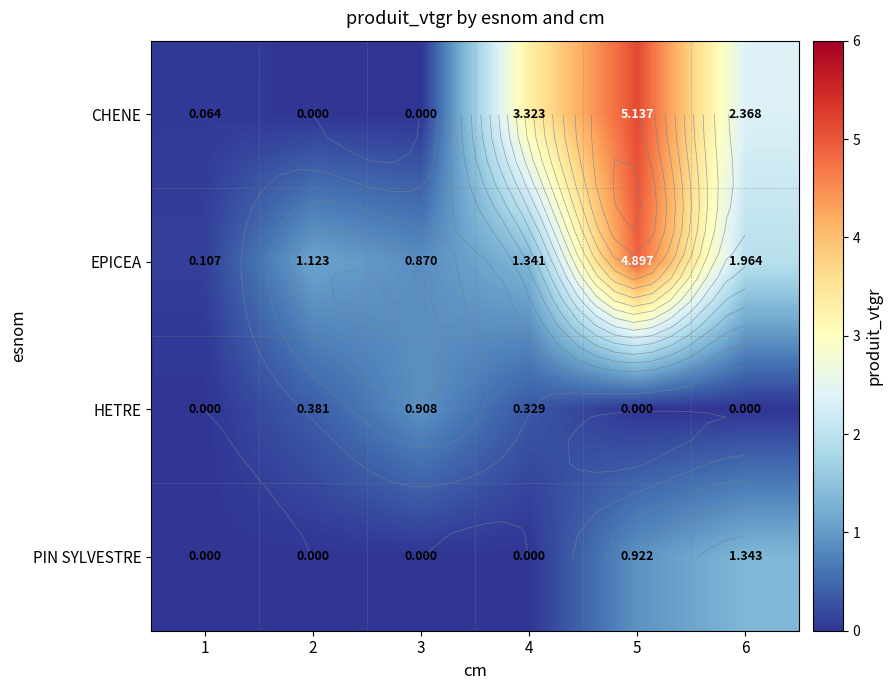

Which category has the lowest value across all series?

2